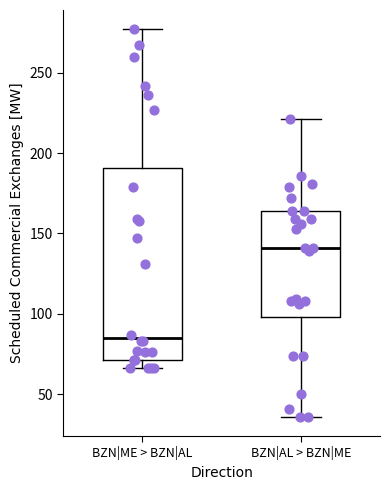

Reading left to right, read every box against the y-axis: the position of its median line, the range the box covers, and the ends of its whiskers. The values are not printed on the chart, so give them approximately, as read against the axis.

BZN|ME > BZN|AL: median 85, box 70 to 190, whiskers 65 to 275
BZN|AL > BZN|ME: median 140, box 100 to 165, whiskers 35 to 220